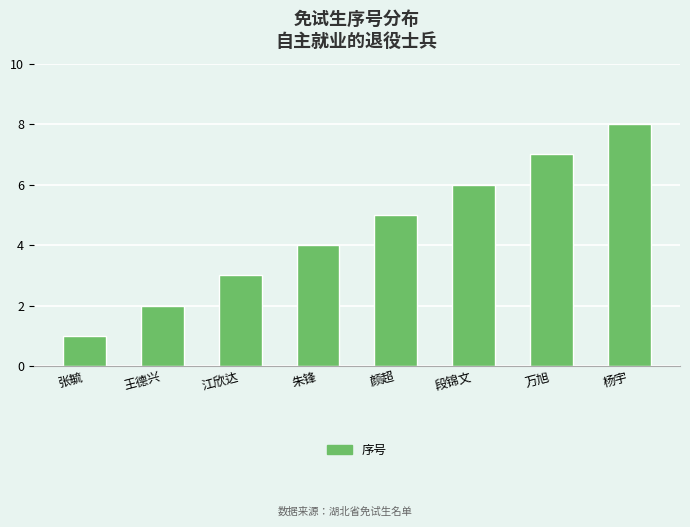

What is the sum of the values at 万旭 and 张毓?

8